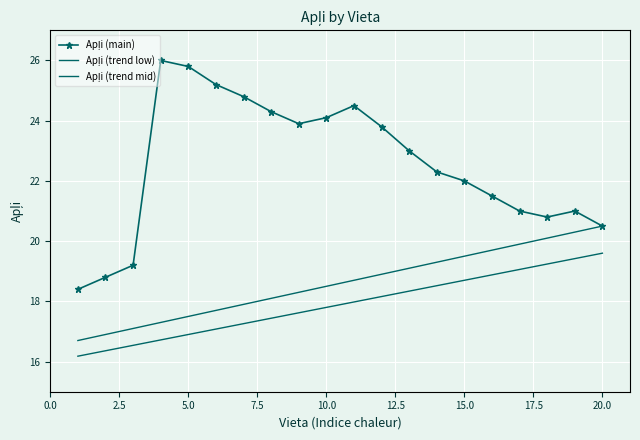

What is the average value of the Apļi (trend mid) series?

18.6